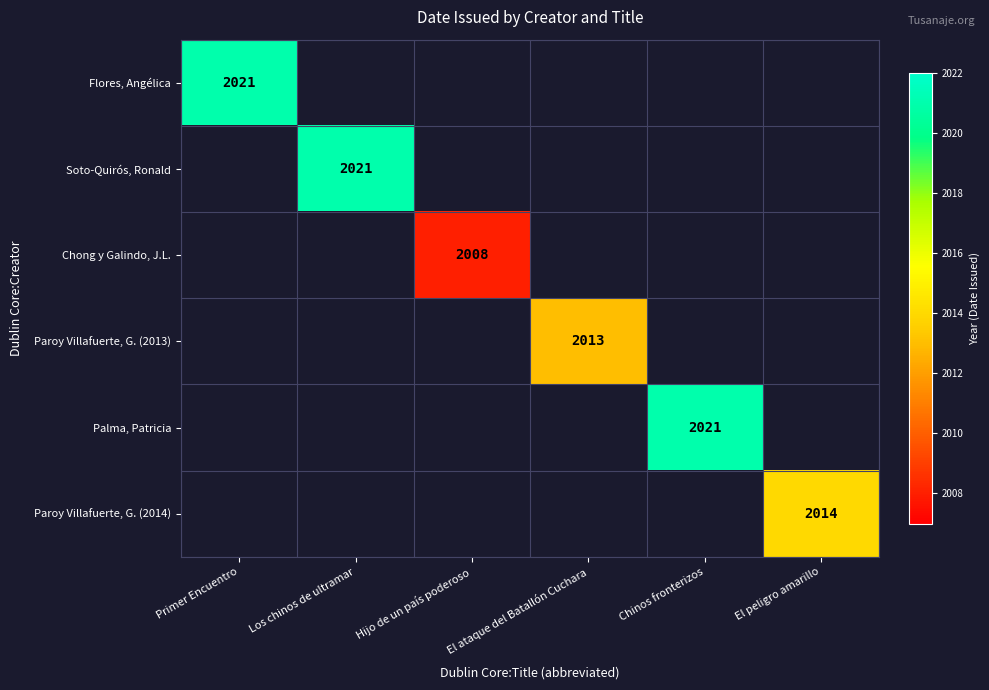

The value of Paroy Villafuerte, G. (2014) at El peligro amarillo is 786. True or false?

False